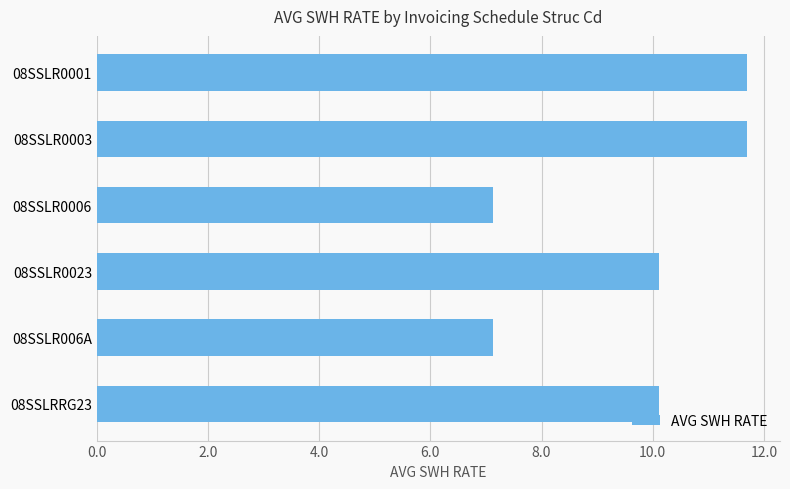

What is the label of the 4th bar from the bottom?

08SSLR0006